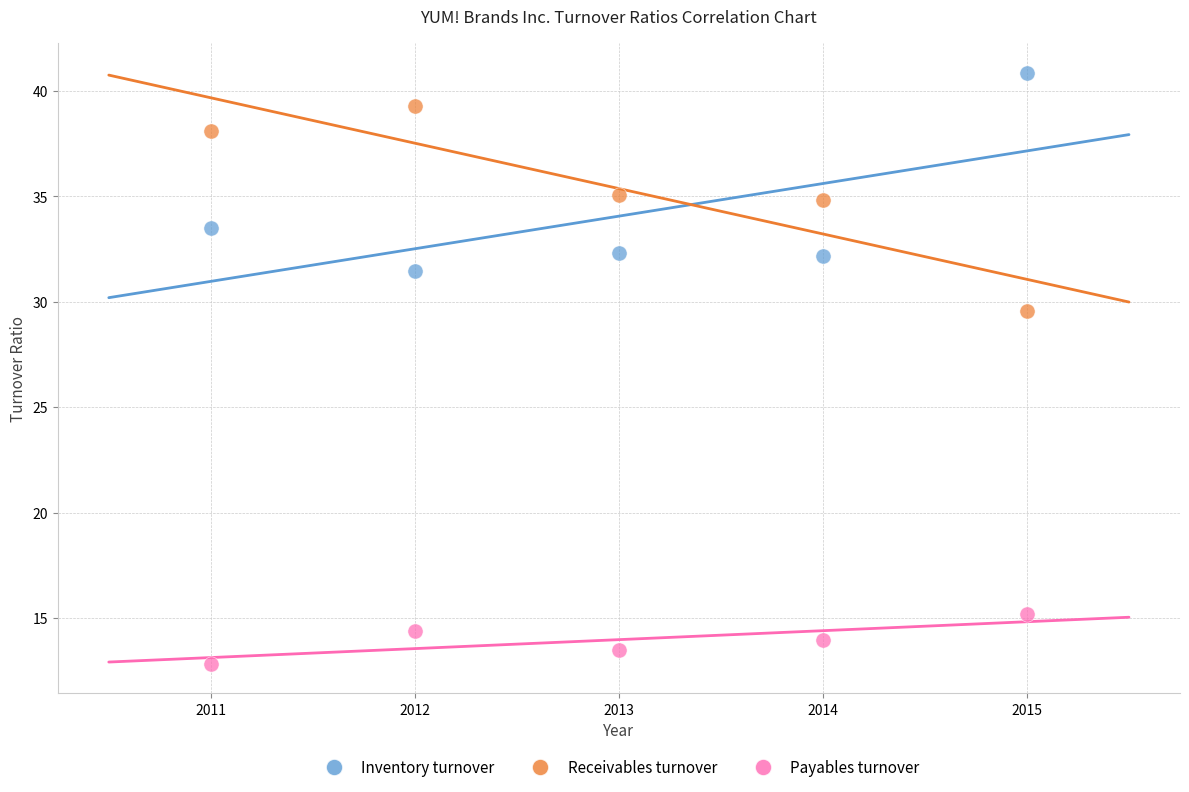

Across all series, what Y value is closest to 26?

29.6